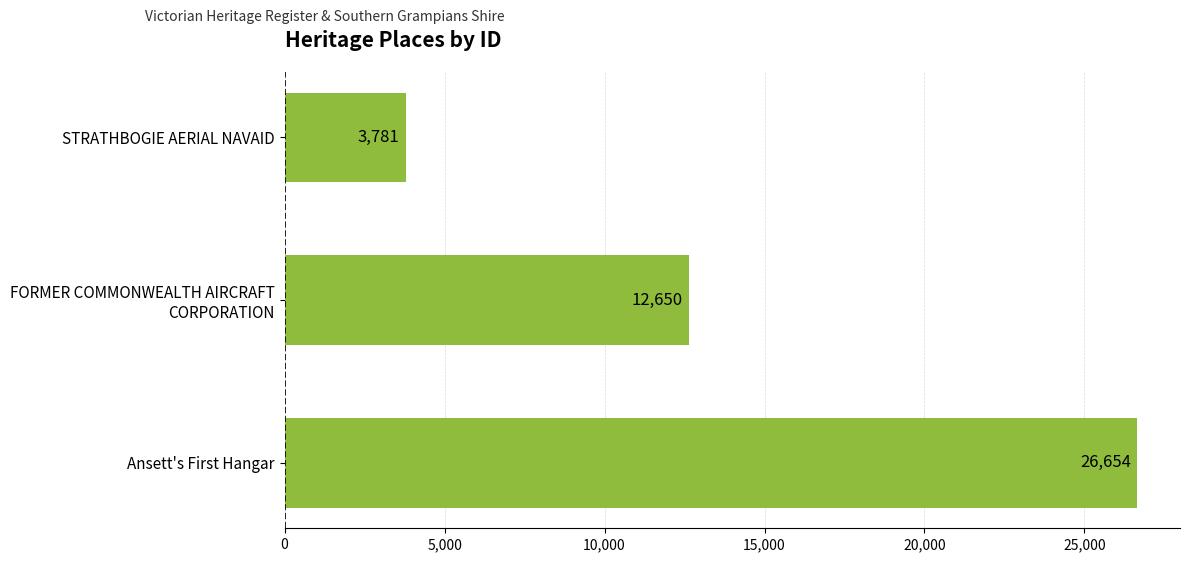

The chart shows a value of 26654 at Ansett's First Hangar. True or false?

True